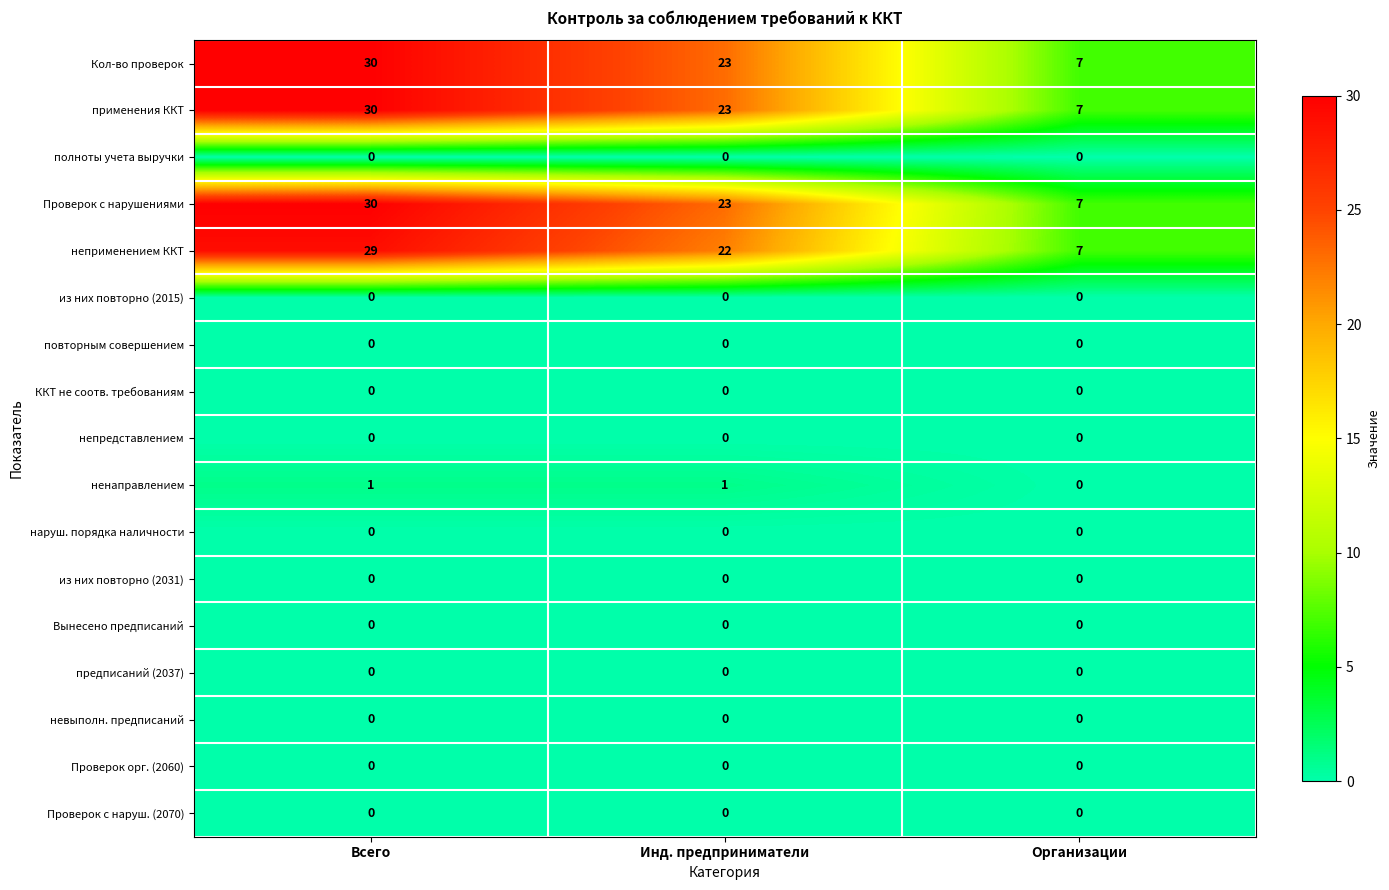

What is the difference between the неприменением ККТ values at Организации and Инд. предприниматели?

15